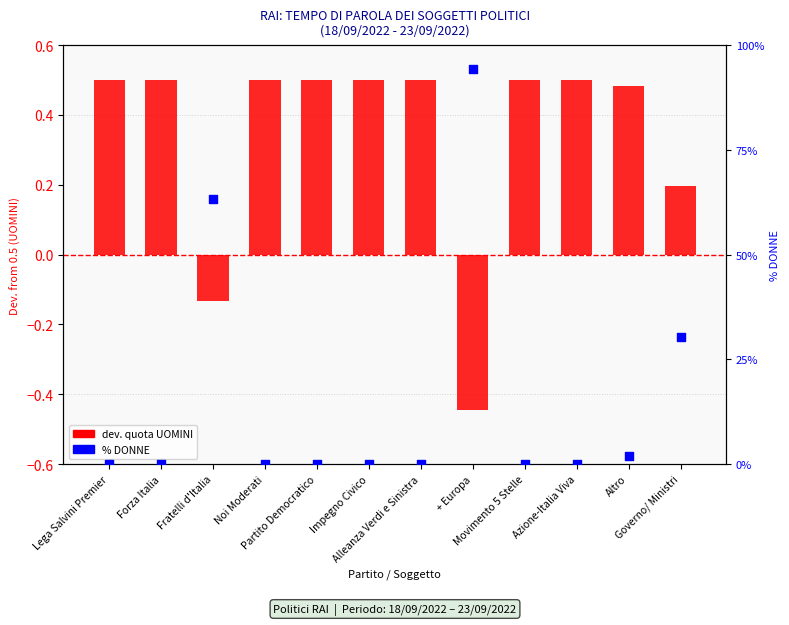

Which series has the largest total across all categories?

DONNE %